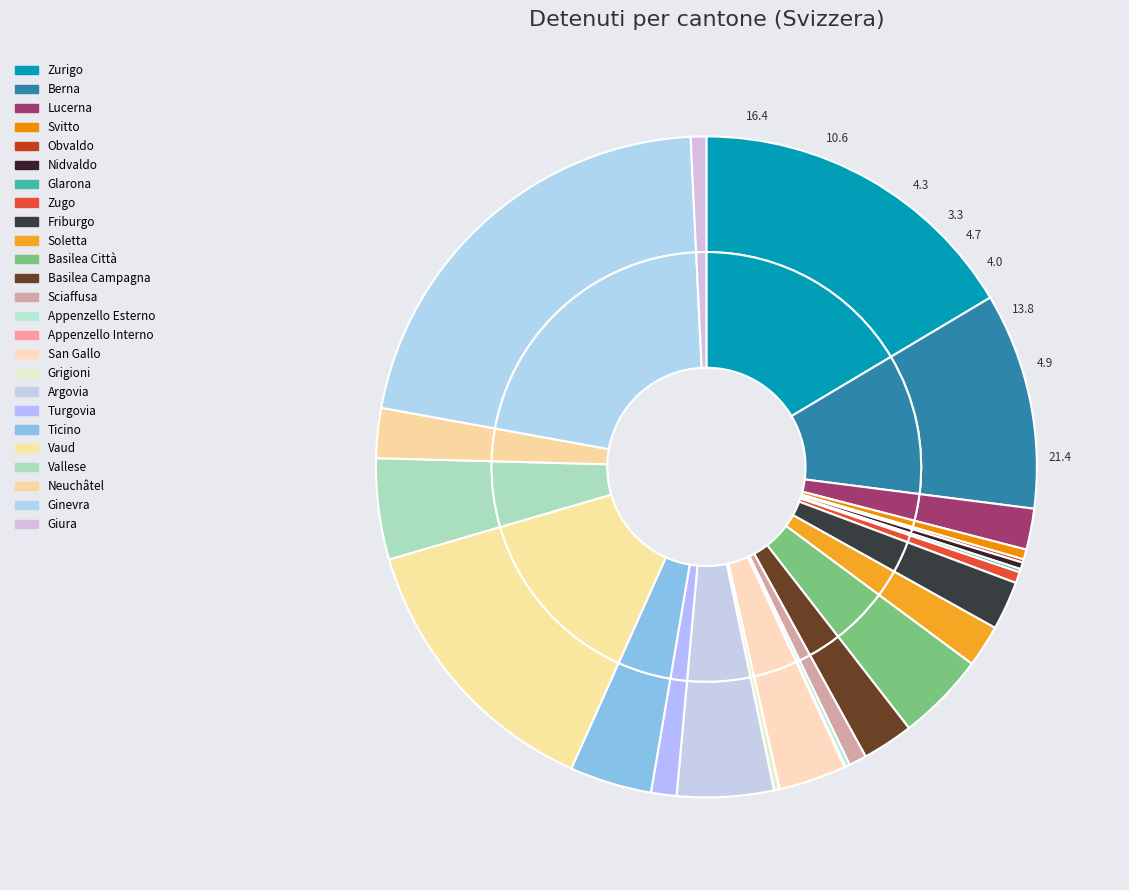

To the nearest percent, what percentage of the pie is Vaud?

14%